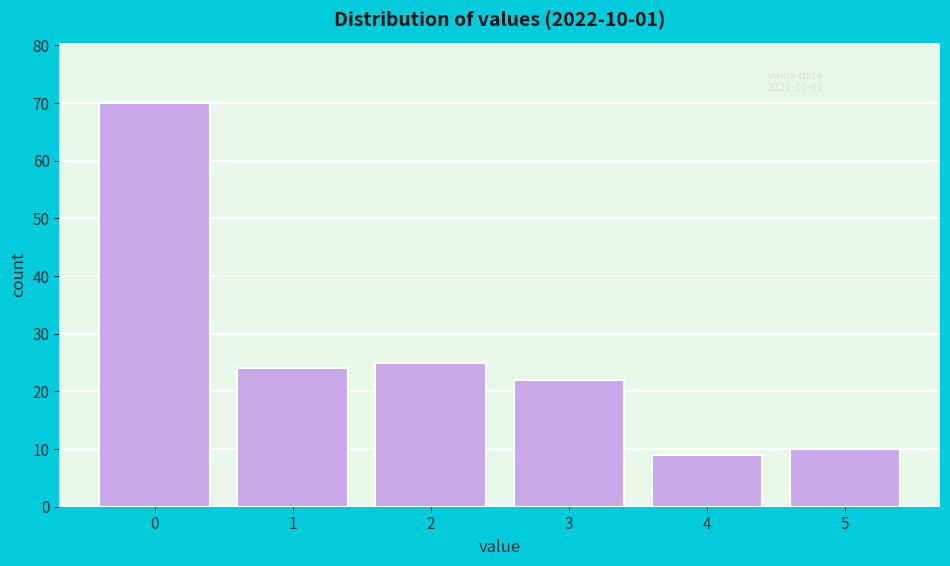

Reading right to left, transcribe all the data shown in this chart.

10	9	22	25	24	70